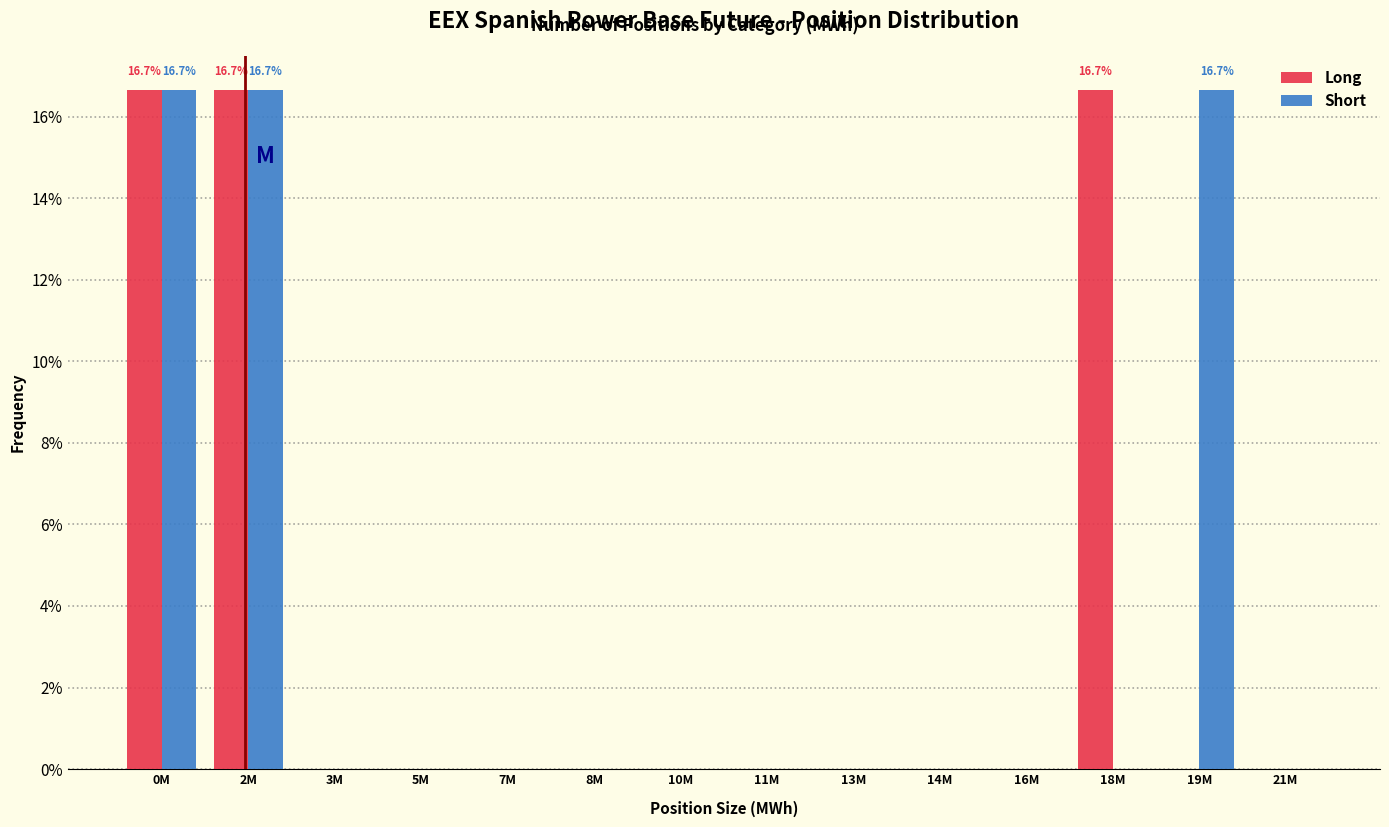

Reading left to right, transcribe all the data shown in this chart.

Long: 0M=16.7	2M=16.7	3M=0.0	5M=0.0	7M=0.0	8M=0.0	10M=0.0	11M=0.0	13M=0.0	14M=0.0	16M=0.0	18M=16.7	19M=0.0	21M=0.0
Short: 0M=16.7	2M=16.7	3M=0.0	5M=0.0	7M=0.0	8M=0.0	10M=0.0	11M=0.0	13M=0.0	14M=0.0	16M=0.0	18M=0.0	19M=16.7	21M=0.0